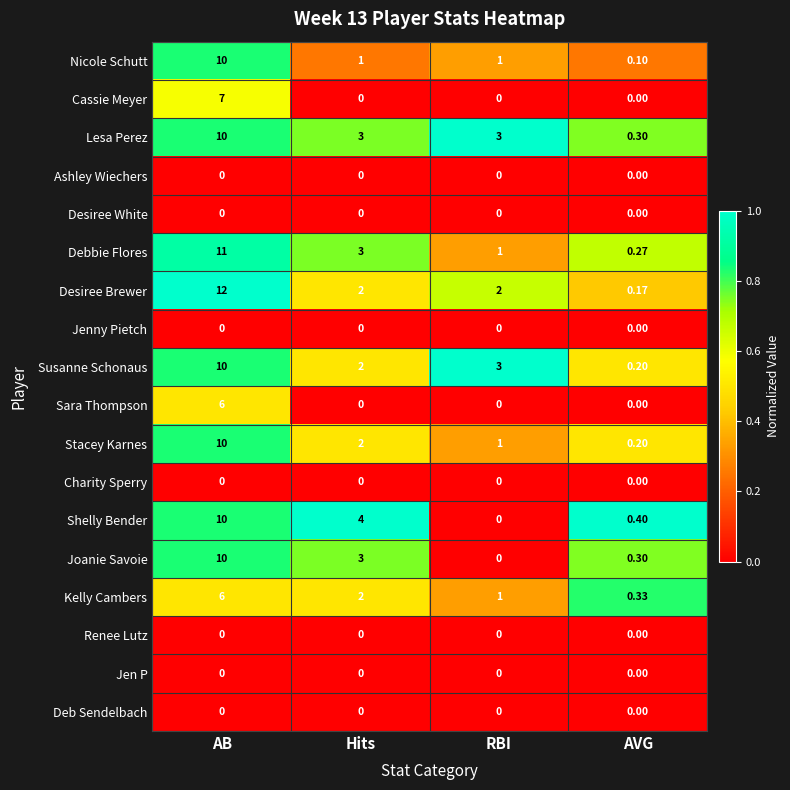

At which category is the sum across all series the highest?

AB